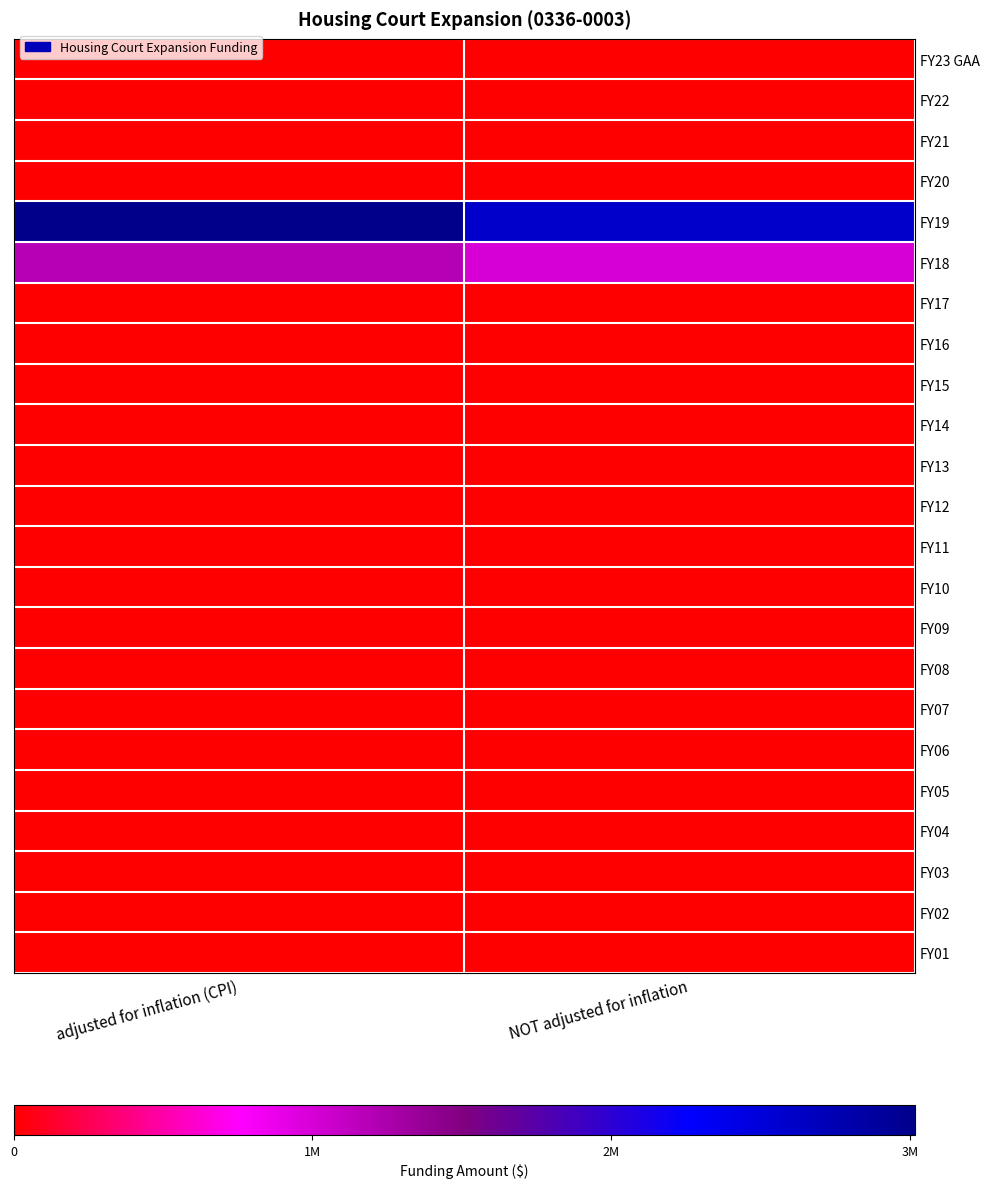

List the series in order of their peak value, highest first.

FY19, FY18, FY23 GAA, FY22, FY21, FY20, FY17, FY16, FY15, FY14, FY13, FY12, FY11, FY10, FY09, FY08, FY07, FY06, FY05, FY04, FY03, FY02, FY01